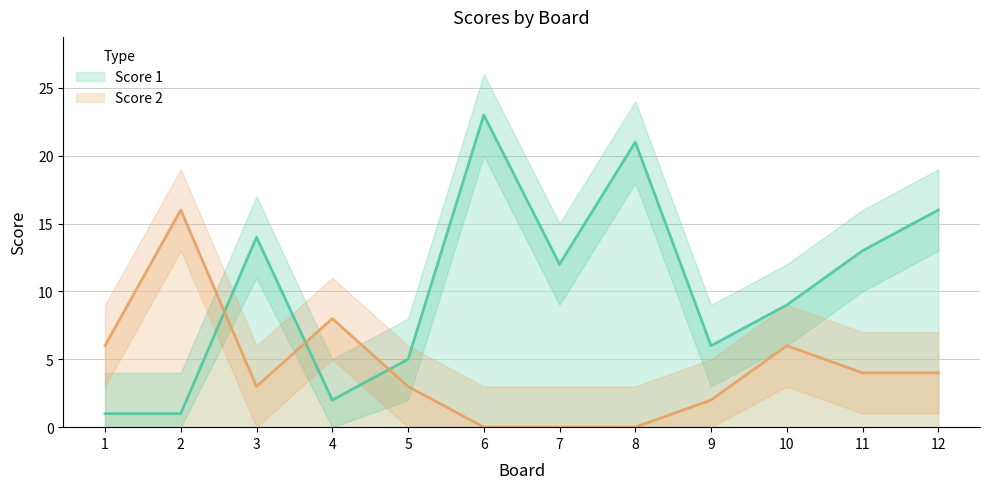

What is the sum of all Score 1 values?

123